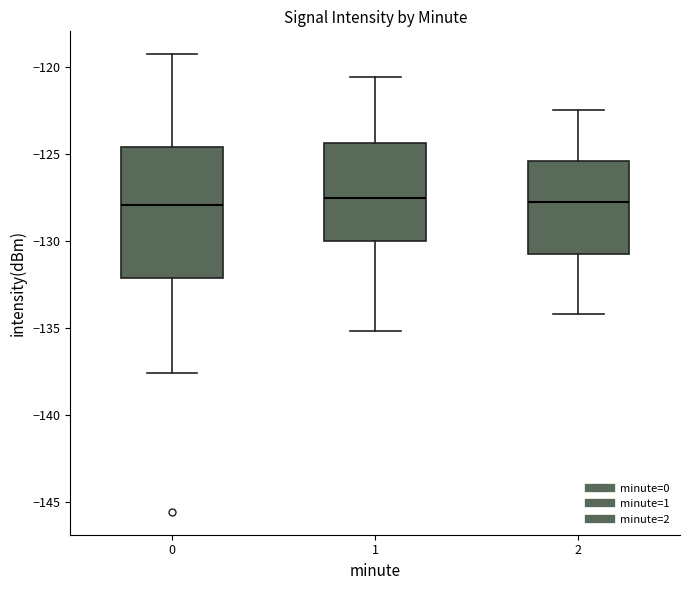

Reading left to right, transcribe this box plot: for each box, give where its median line is, the range the box spans, and where its two whiskers end, as read against the y-axis. The values are not printed on the chart, so give them approximately, as read against the axis.

0: median -128.0, box -132.0 to -124.5, whiskers -137.5 to -119.5
1: median -127.5, box -130.0 to -124.5, whiskers -135.0 to -120.5
2: median -127.5, box -130.5 to -125.5, whiskers -134.0 to -122.5